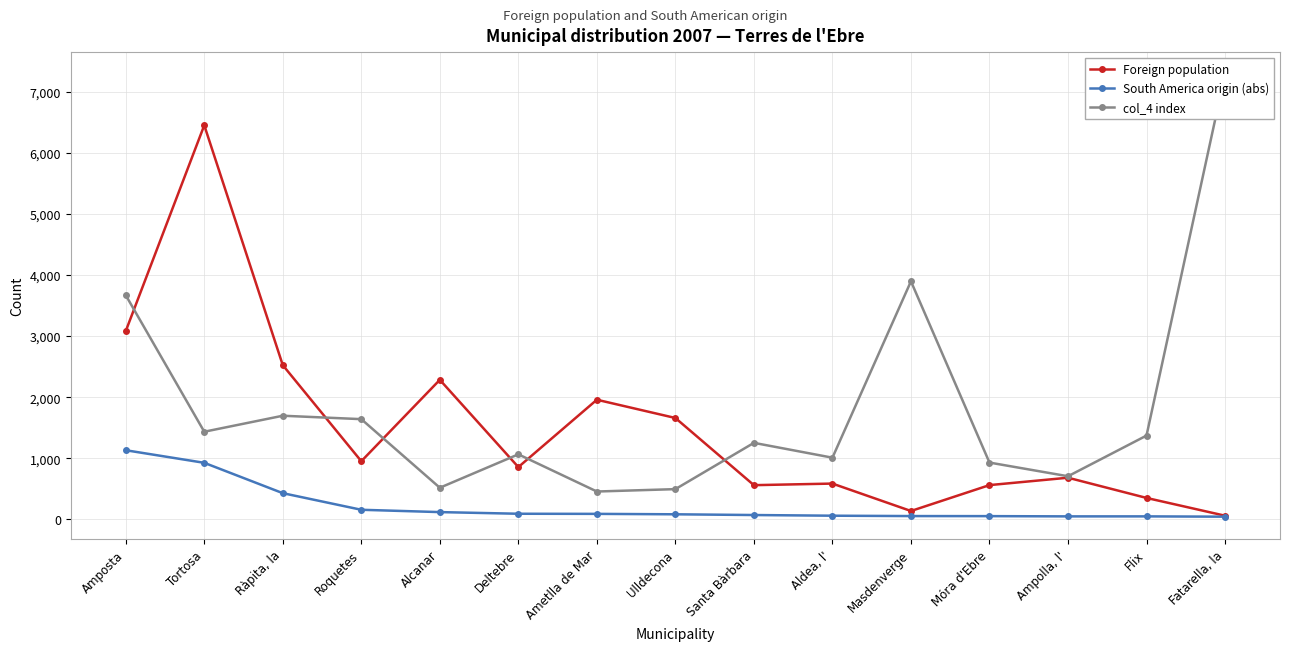

True or false: South America origin (abs) has more than 1 points higher than both neighbors.

False